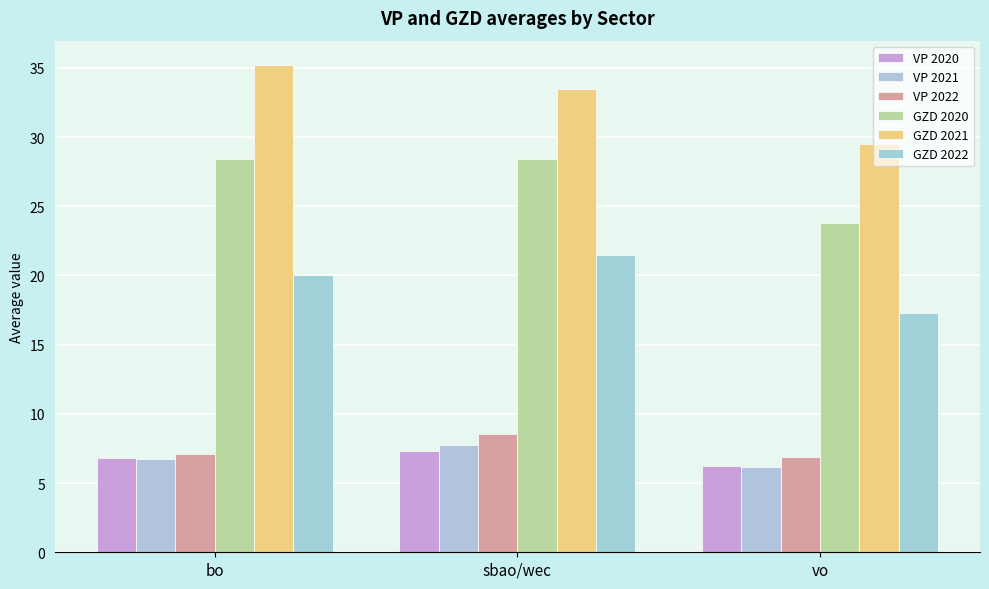

Which series has the widest spread of values?

GZD 2021